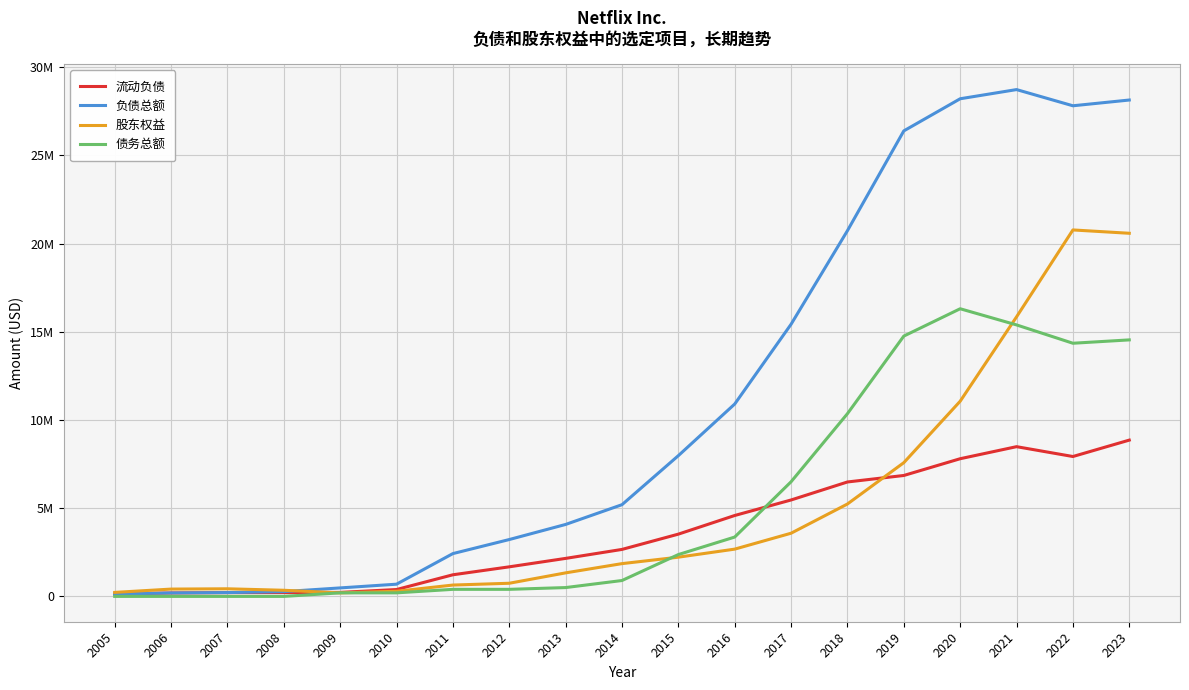

What are all the series names shown in the legend?

流动负债, 负债总额, 股东权益, 债务总额